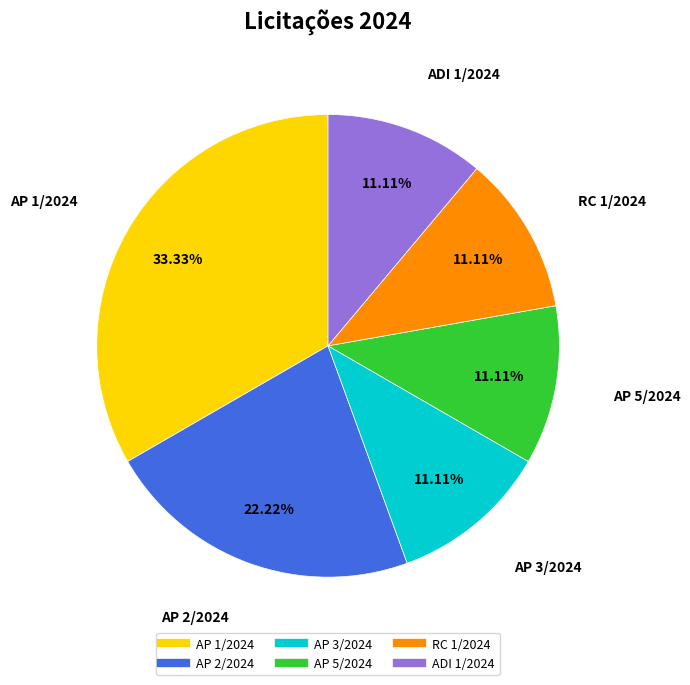

Which category has the biggest portion of the pie?

AP 1/2024